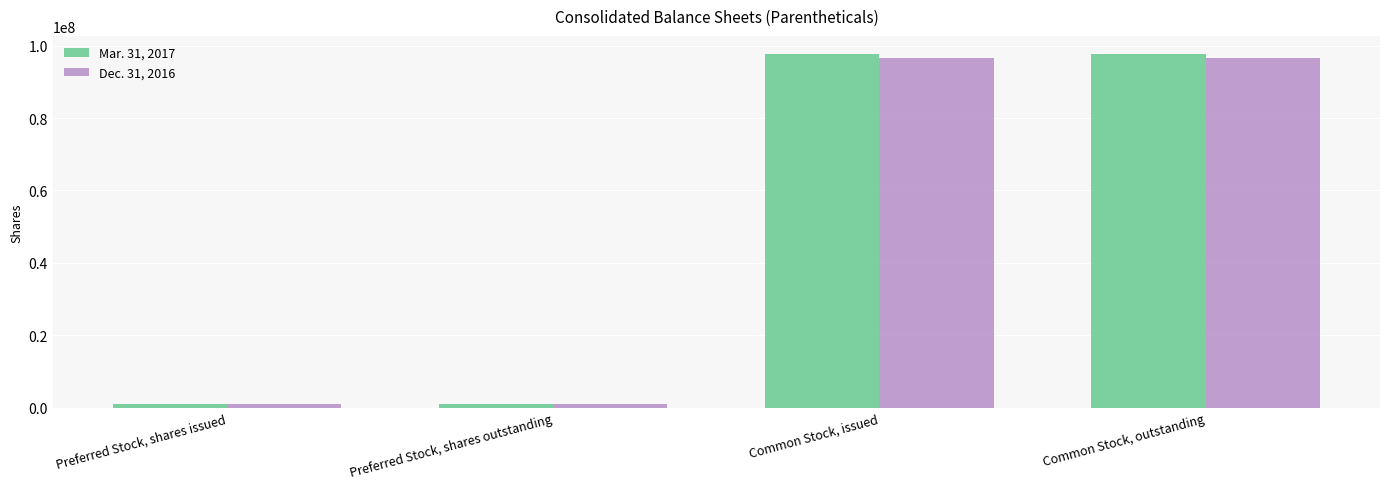

Reading left to right, extract all data points from this chart.

Mar. 31, 2017: Preferred Stock, shares issued=1000000	Preferred Stock, shares outstanding=1000000	Common Stock, issued=97793278	Common Stock, outstanding=97793278
Dec. 31, 2016: Preferred Stock, shares issued=1000000	Preferred Stock, shares outstanding=1000000	Common Stock, issued=96593278	Common Stock, outstanding=96593278